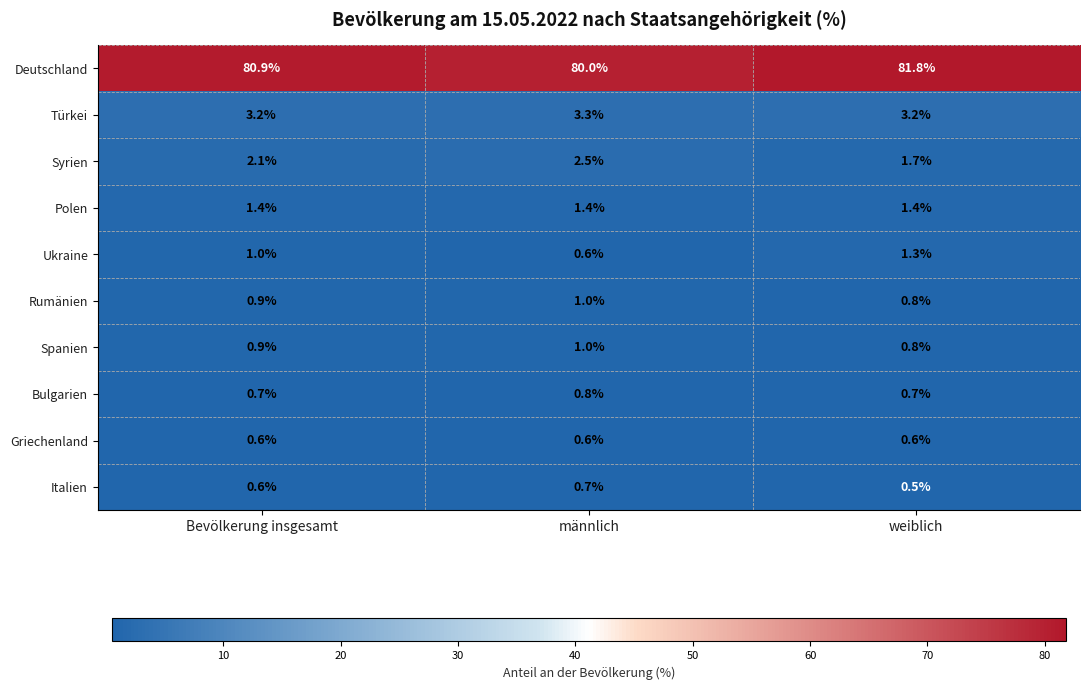

At which category does the chart reach its peak across all series?

weiblich